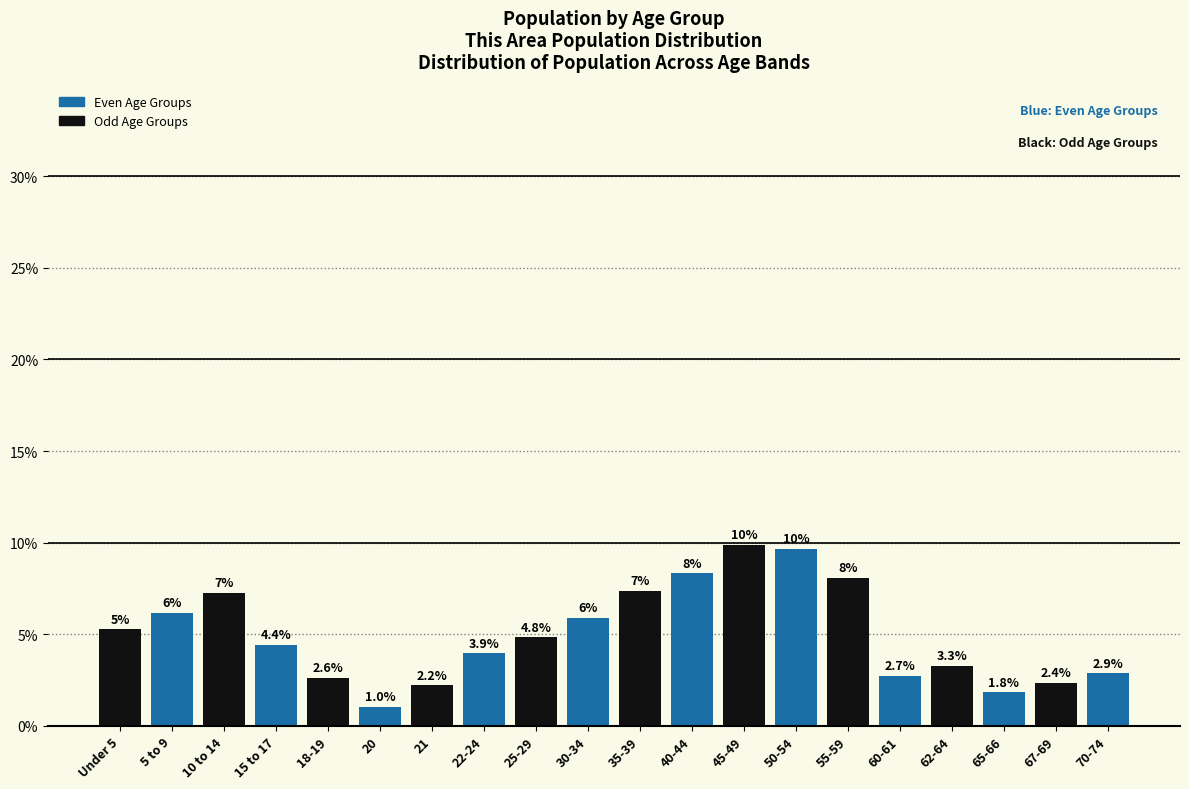

Where is the data nearest to the value 5?

25-29